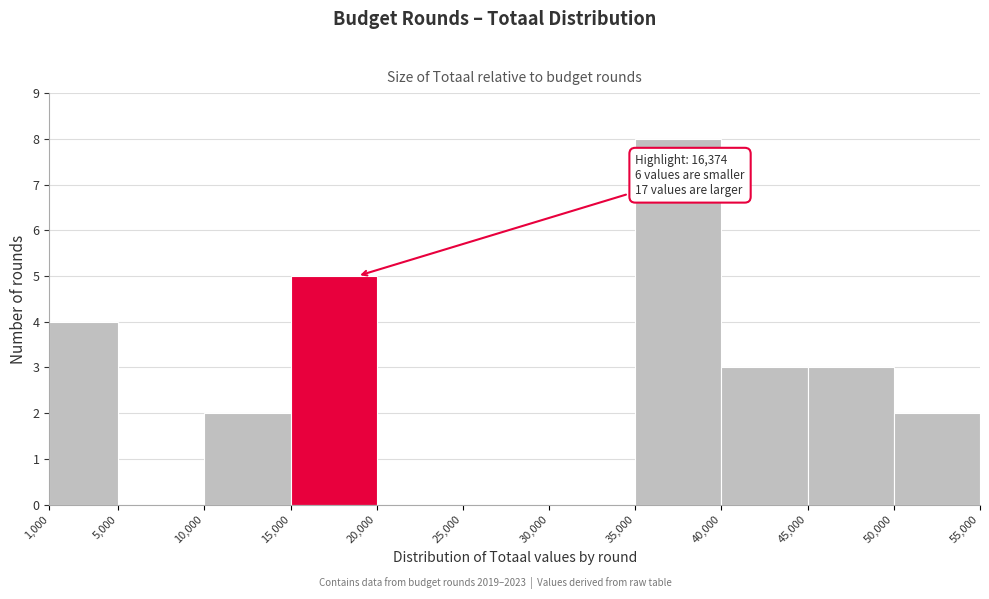

Which range on the x-axis has the tallest bar?

35,000 to 40,000